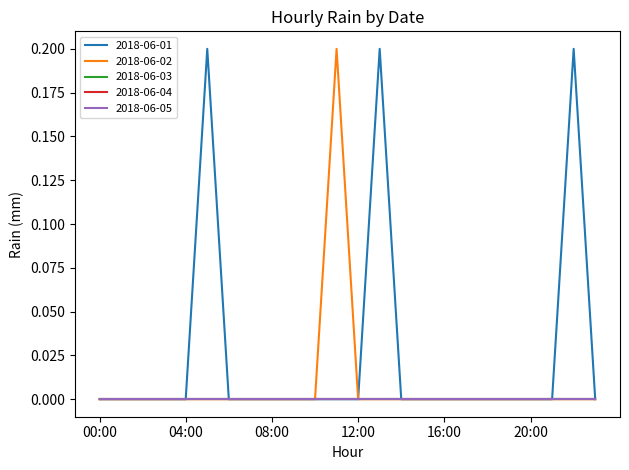

True or false: 2018-06-01 and 2018-06-03 cross at least once.

False